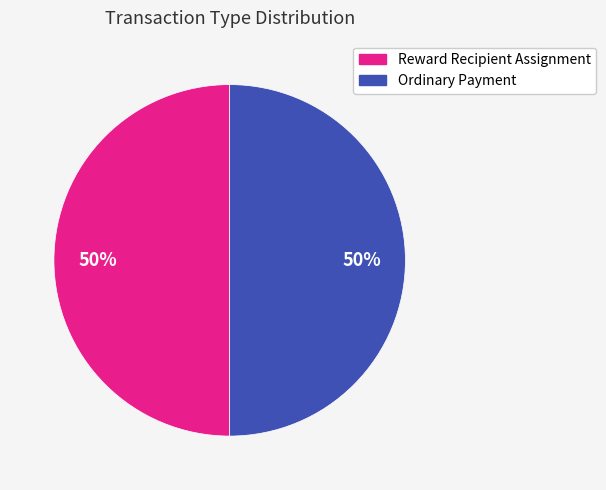

To the nearest percent, what is the combined percentage of Ordinary Payment and Reward Recipient Assignment?

100%